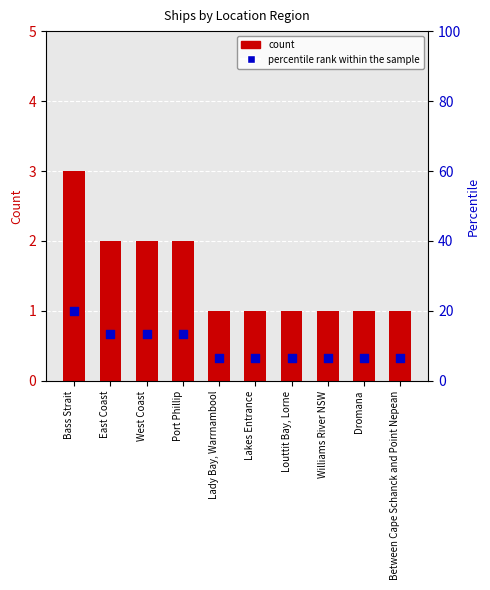

Which series has the largest Y range (max minus min)?

percentile rank within the sample